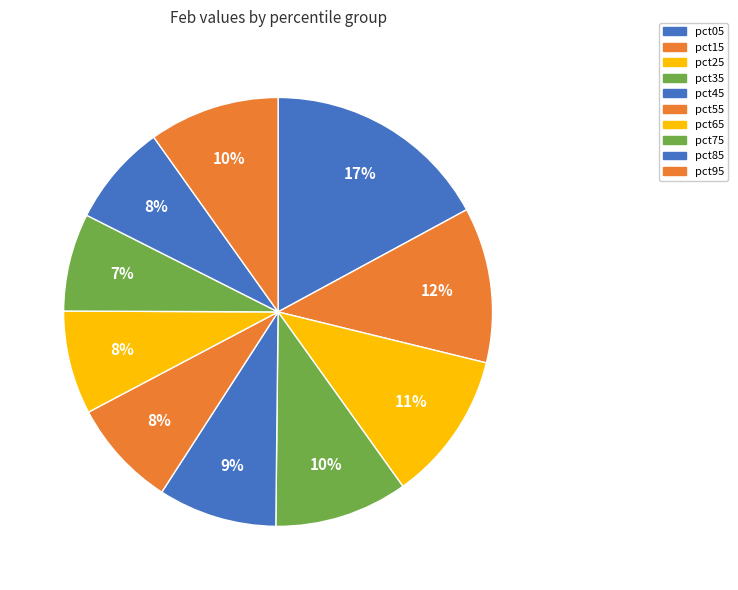

How many slices are in this pie chart?

10